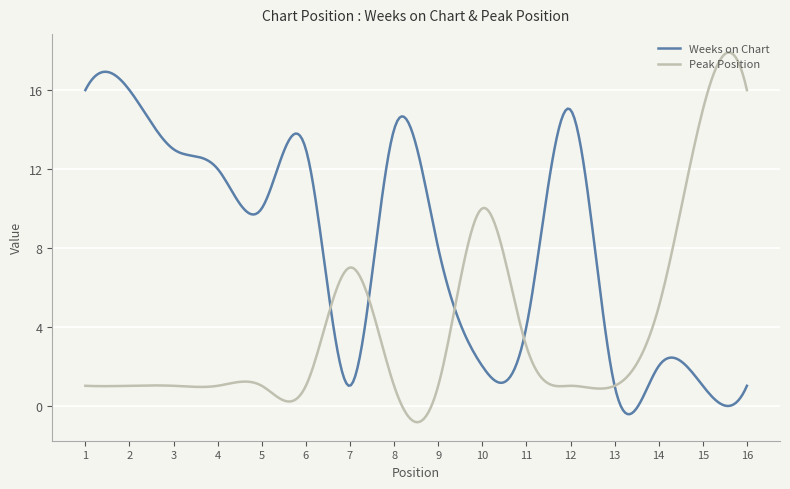

Rank the series by their average value, from lowest to highest.

Peak Position, Weeks on Chart